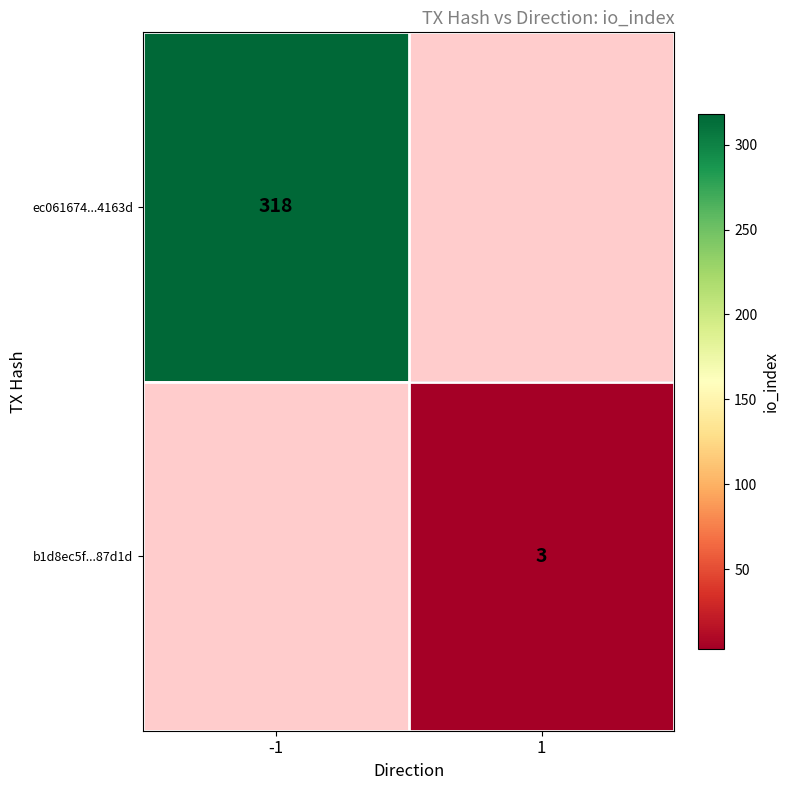

The value of b1d8ec5f...87d1d at 1 is 1.1. True or false?

False